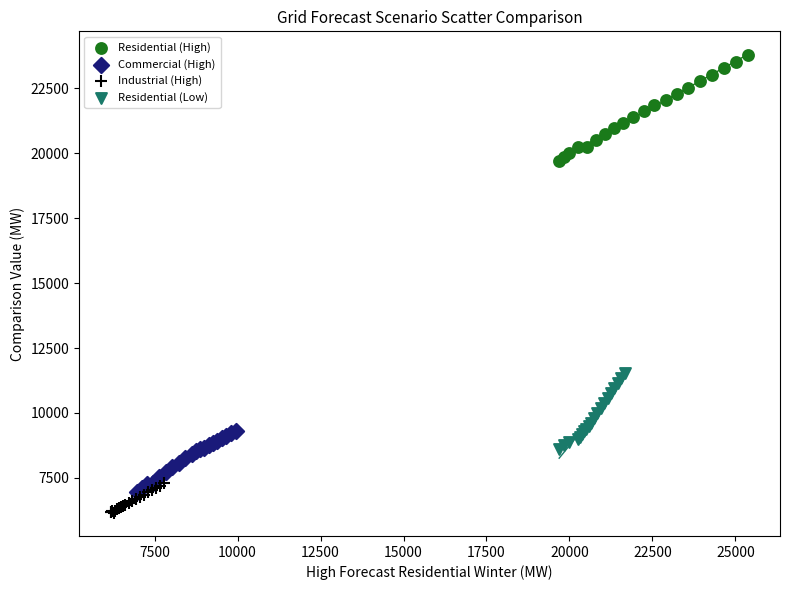

Which series contains the lowest Y value?

Industrial (High)